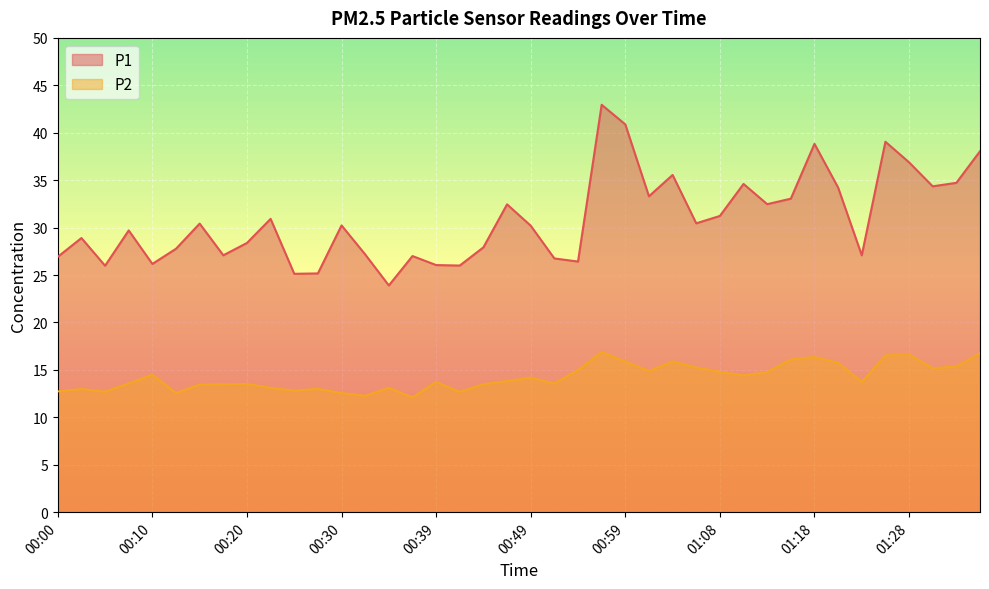

True or false: P2 and P1 intersect in this chart.

False